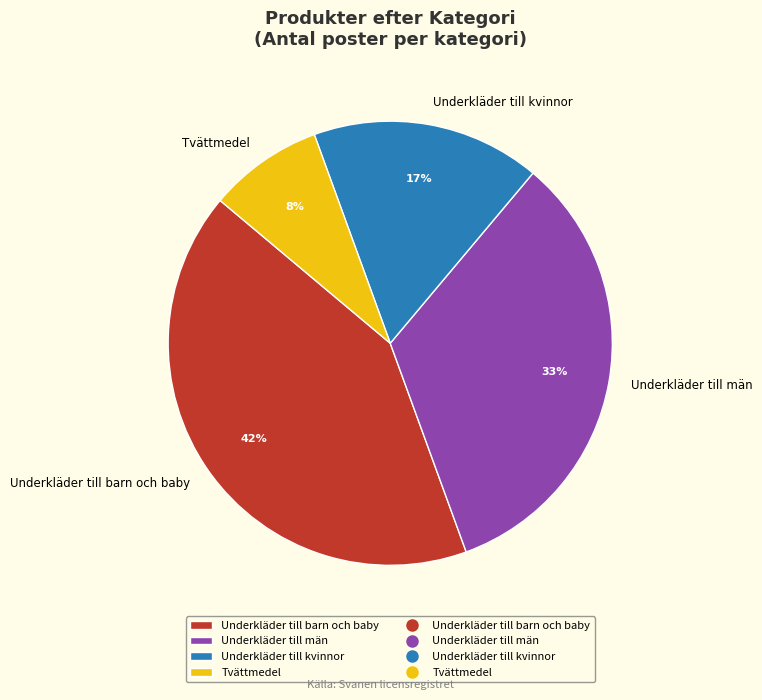

What is the largest slice in the pie chart?

Underkläder till barn och baby